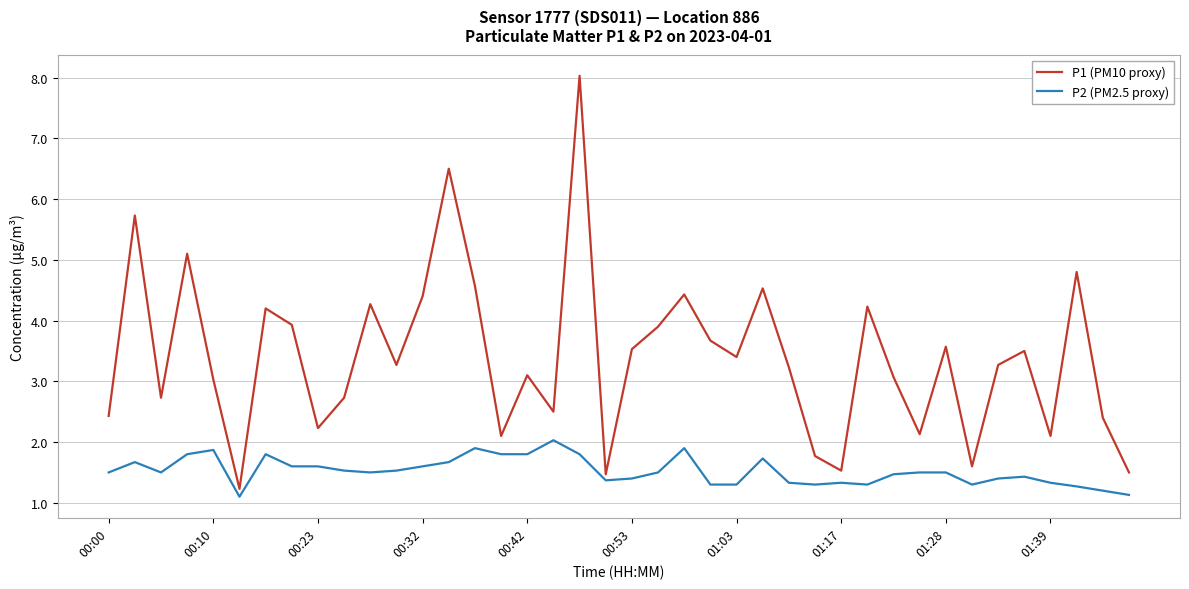

List the series in order of their peak value, lowest first.

P2 (PM2.5 proxy), P1 (PM10 proxy)